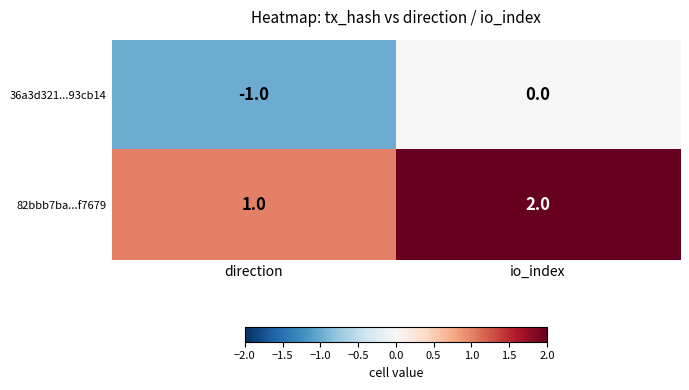

What is the sum of all 82bbb7ba...f7679 values?

3